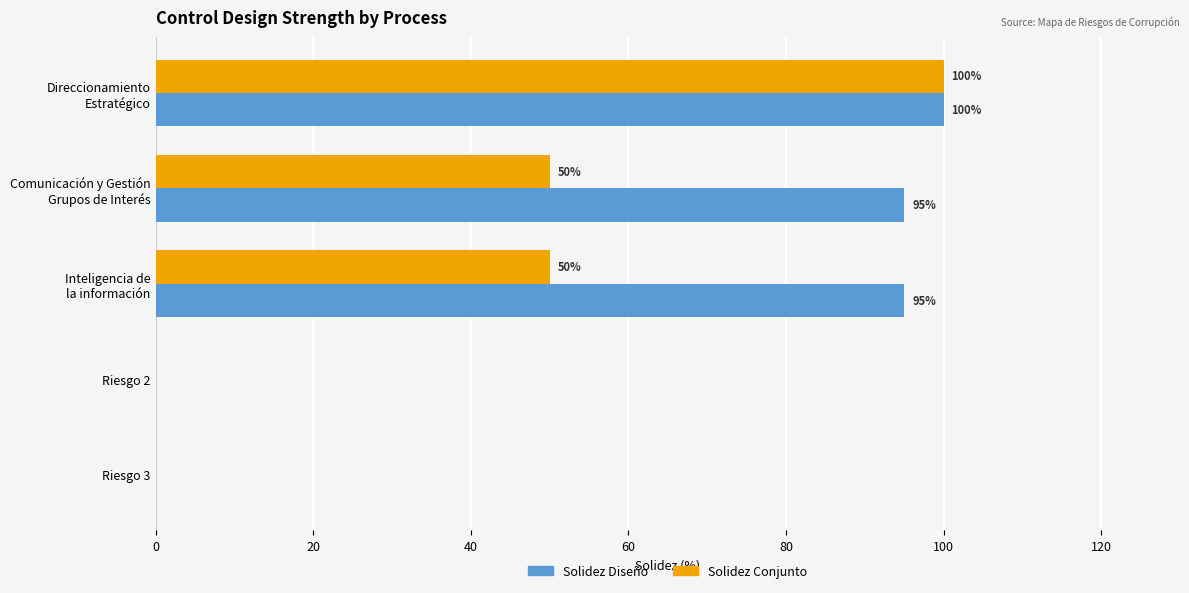

Which series has the largest total across all categories?

Solidez Diseño